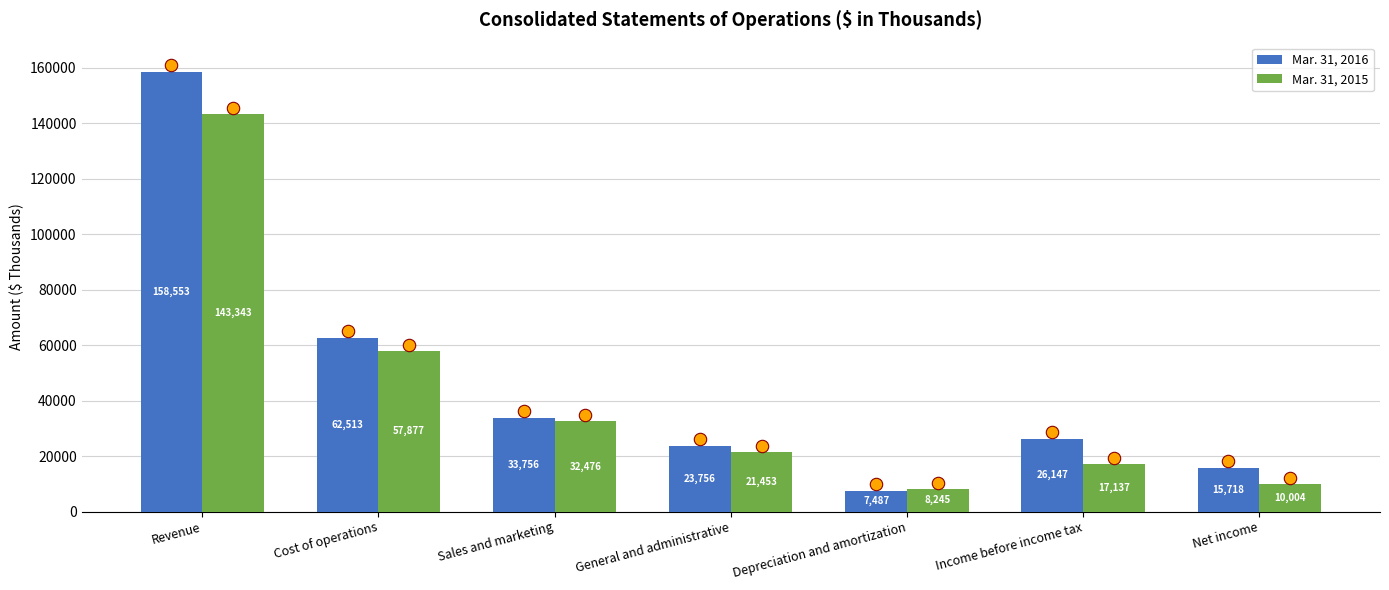

What is the total value across all series at General and administrative?

45209